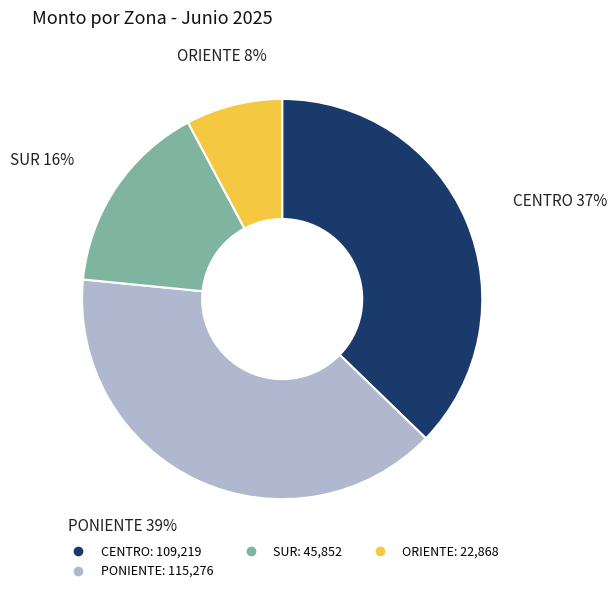

To the nearest percent, what is the average slice percentage?

25%